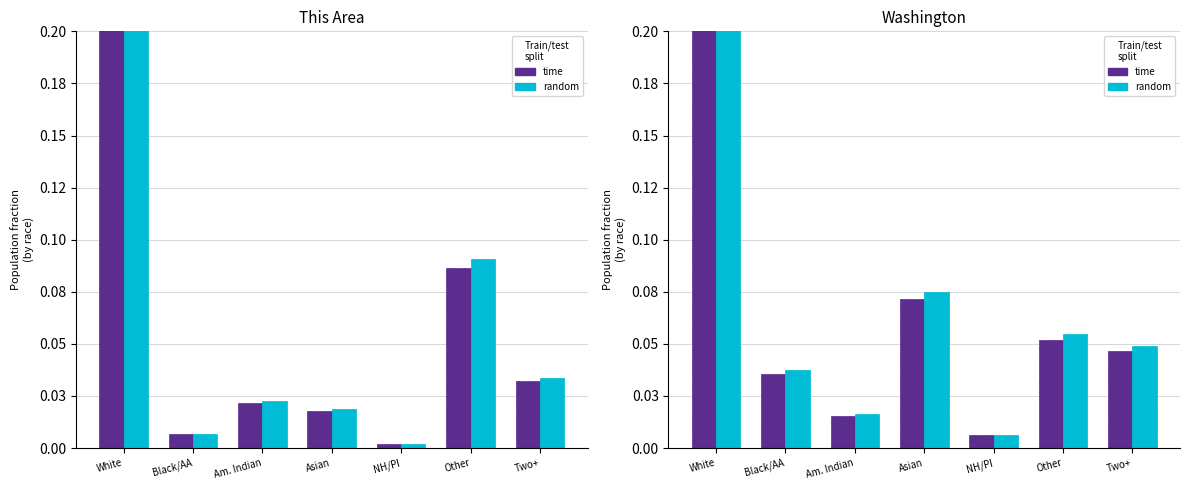

What is the difference between the second highest and minimum values in the time series?

0.1